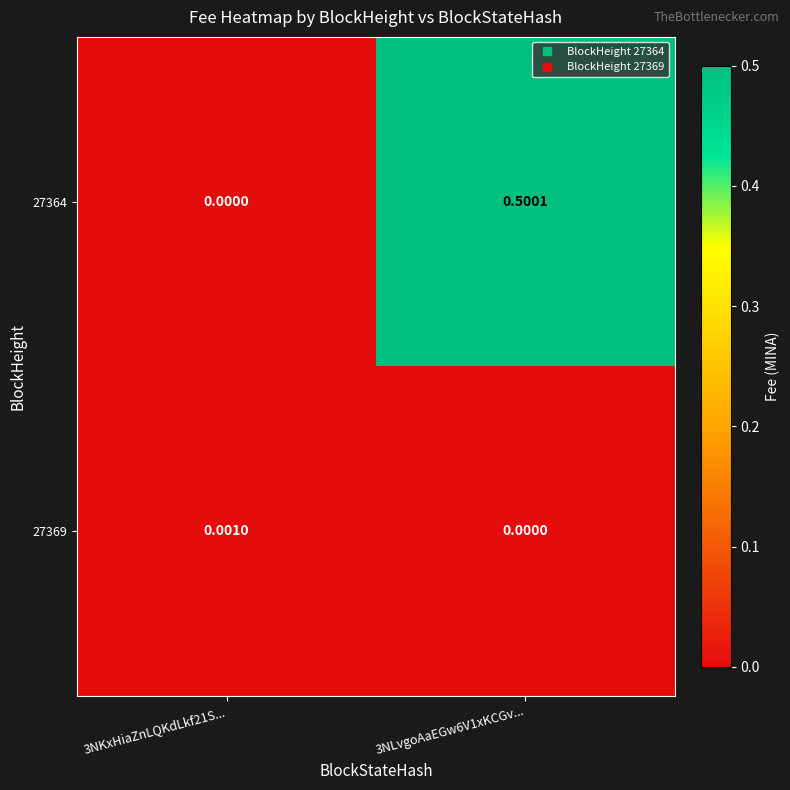

Is the value of 27364 at 3NLvgoAaEGw6V1xKCGv... greater than the value of 27369 at 3NKxHiaZnLQKdLkf21S...?

Yes